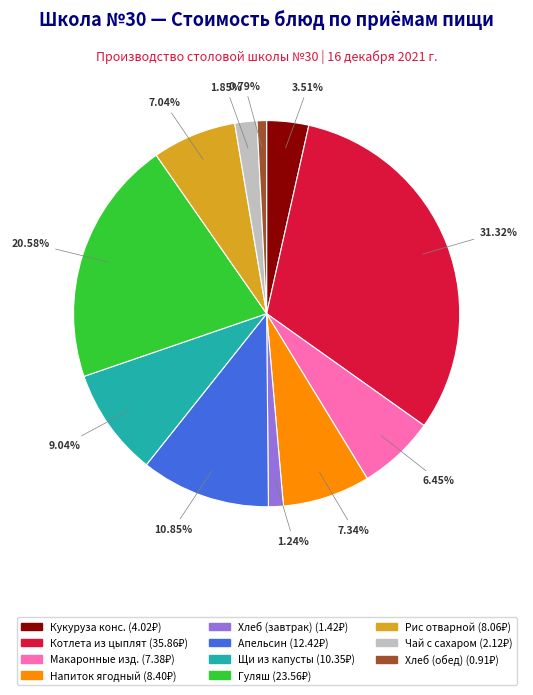

Does any single category account for the majority?

No